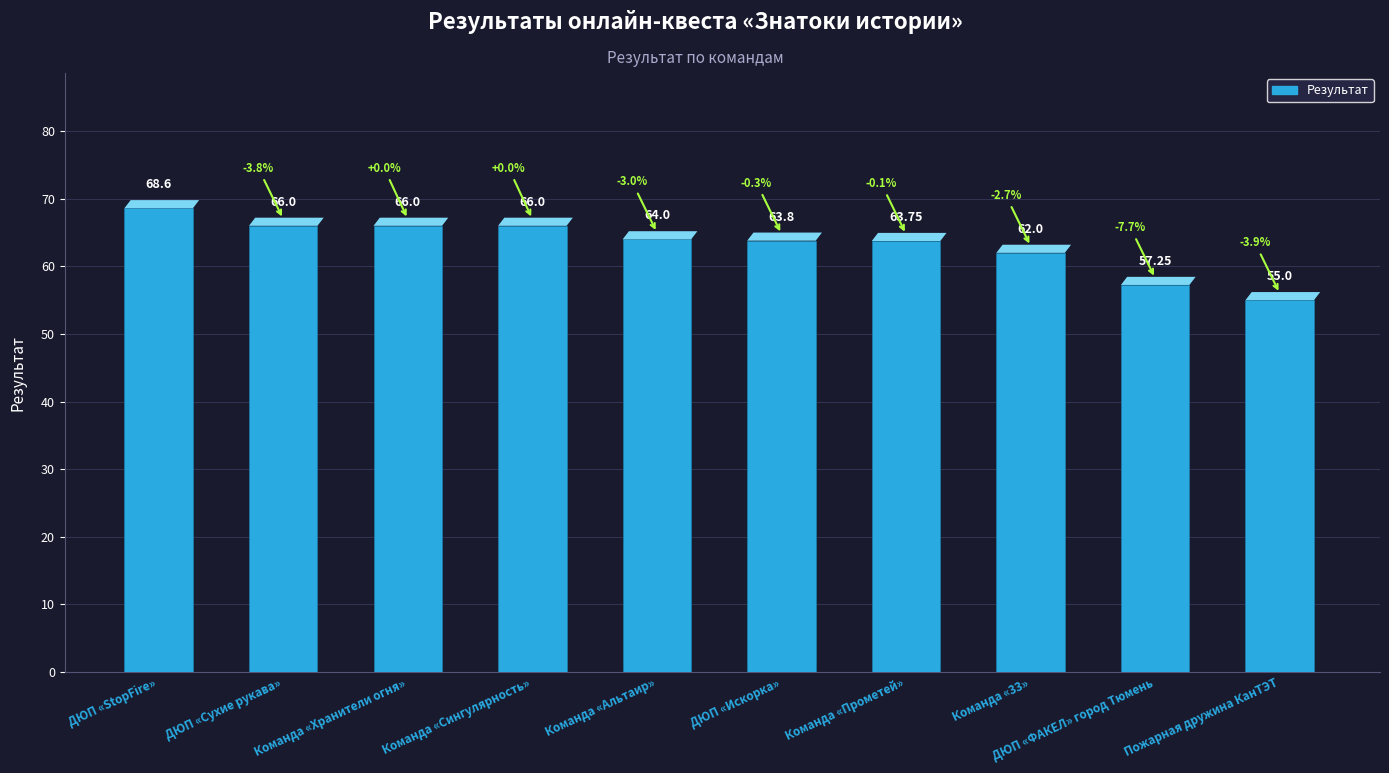

At which label does the data first exceed 64?

ДЮП «StopFire»